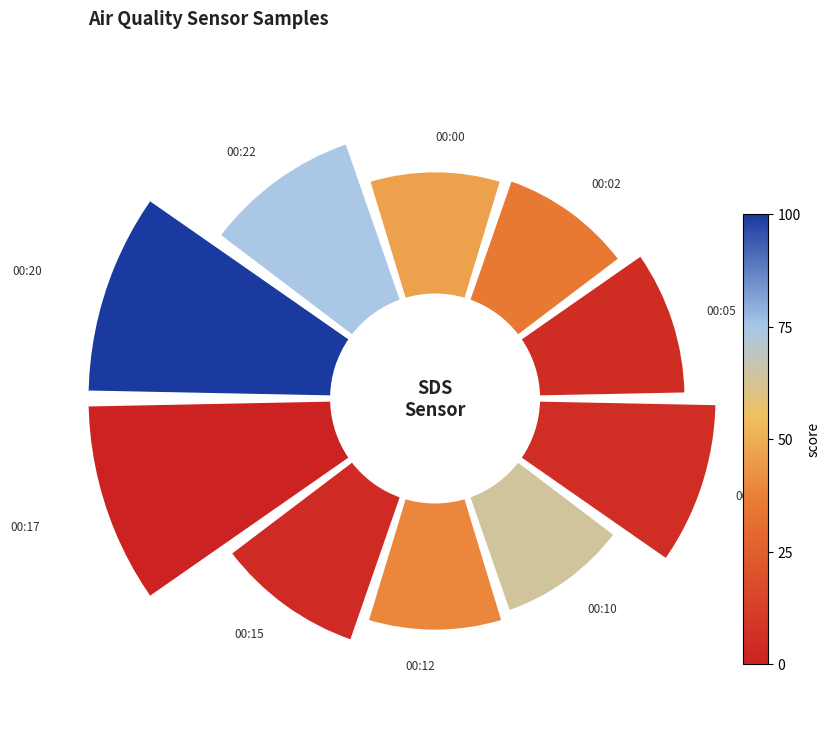

To the nearest percent, what is the average slice percentage?

10%